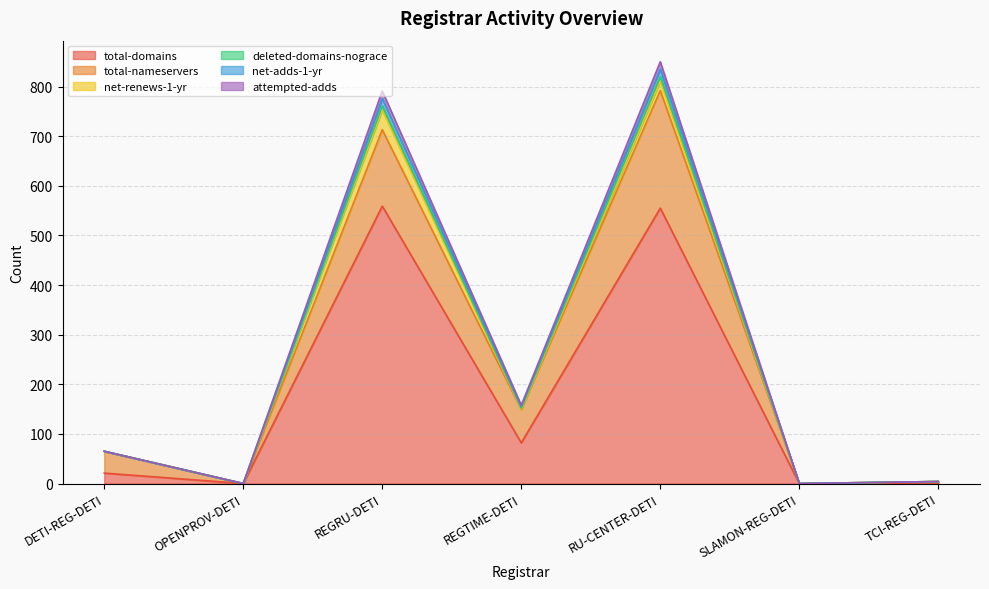

Does the chart display data point markers on the line(s)?

No